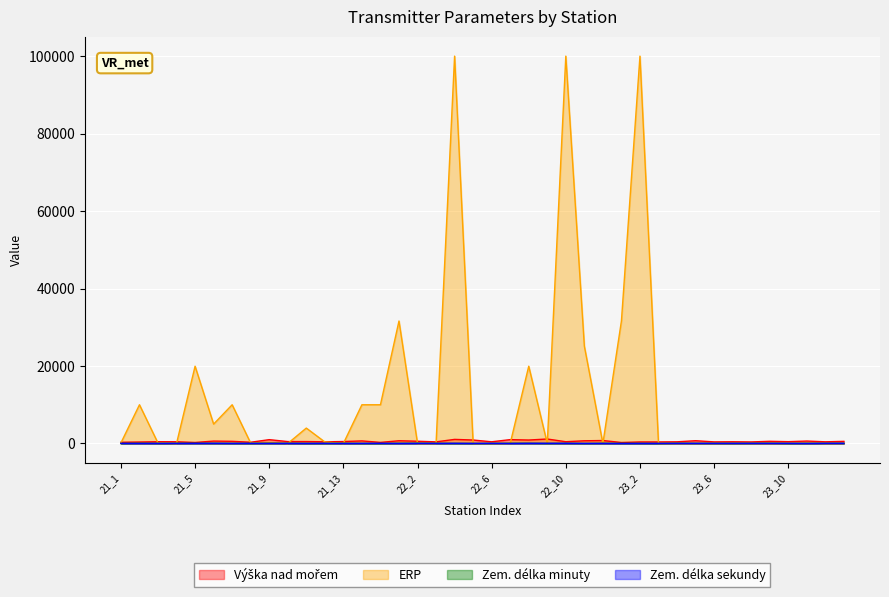

What is the difference between the Zem. délka minuty values at 22_3 and 23_5?

4